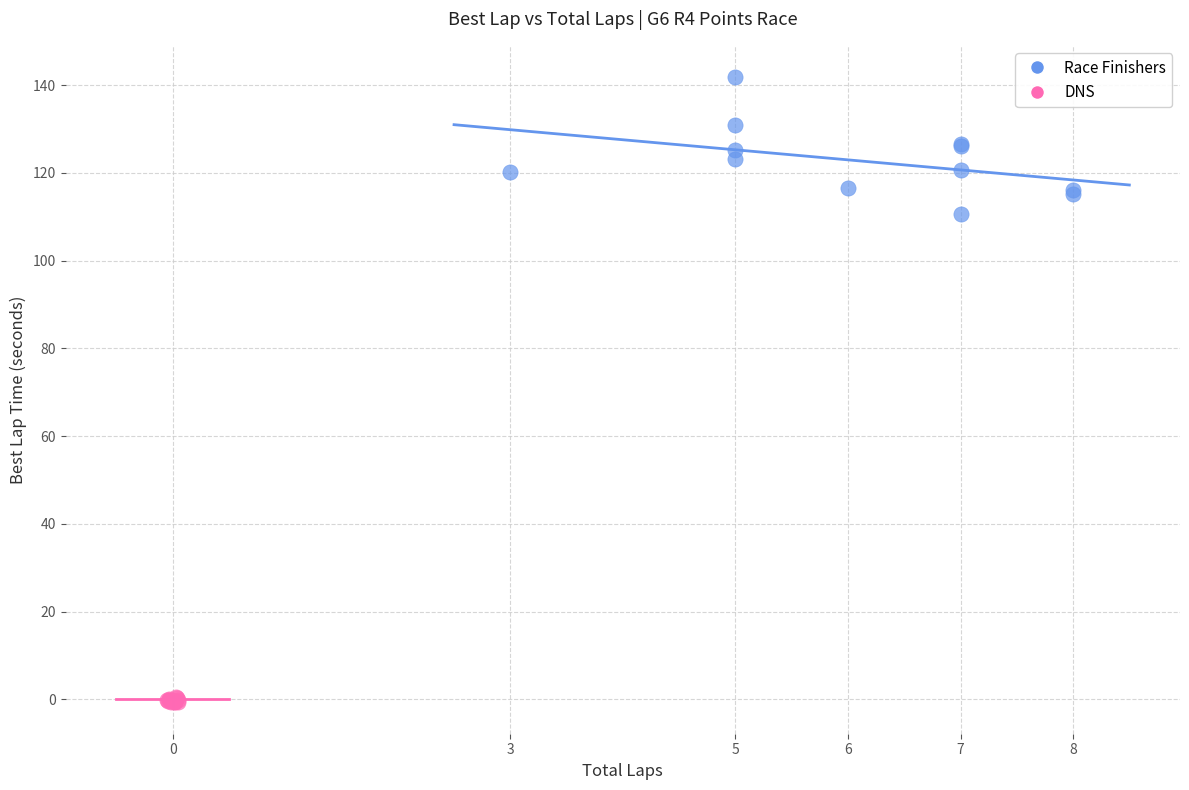

Which series reaches the maximum Y coordinate?

Race Finishers